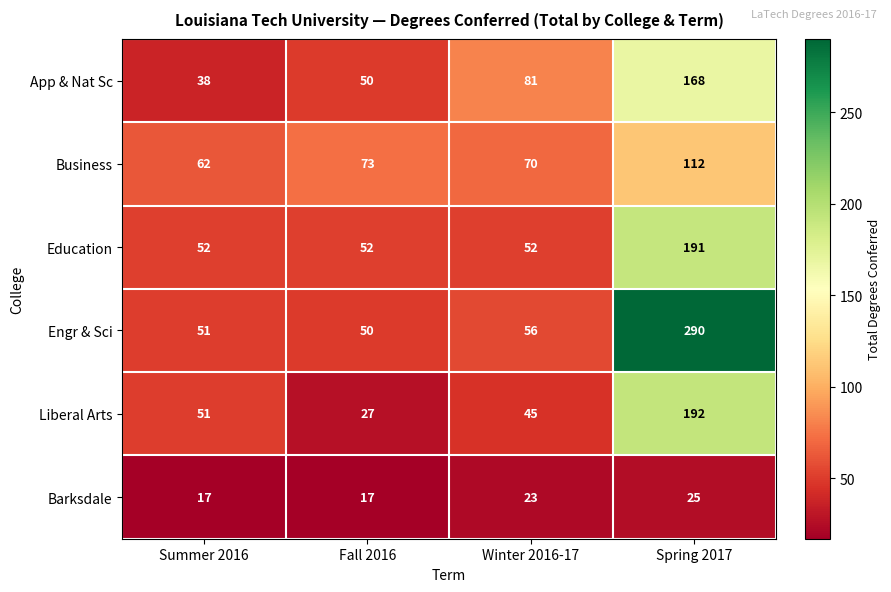

What is the average value of the Education series?

87